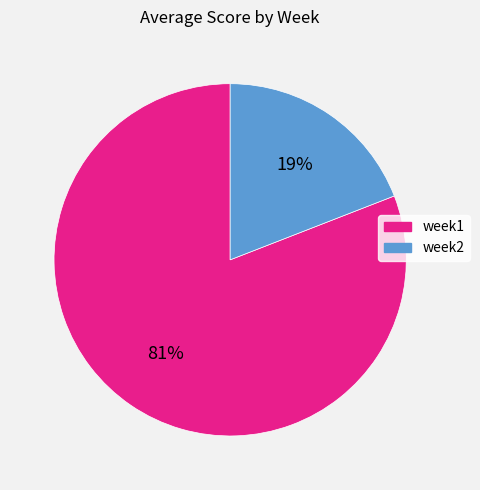

Is it true that week1 is 90% of the pie?

False